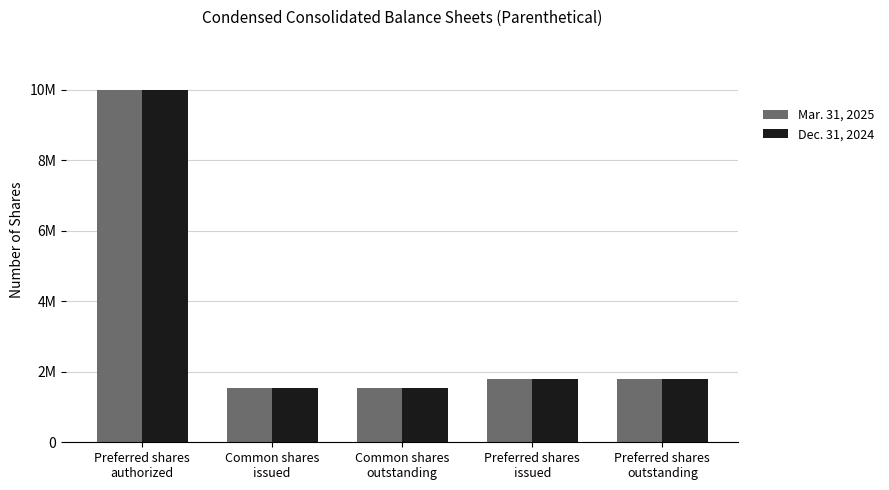

What are all the series names shown in the legend?

Mar. 31, 2025, Dec. 31, 2024